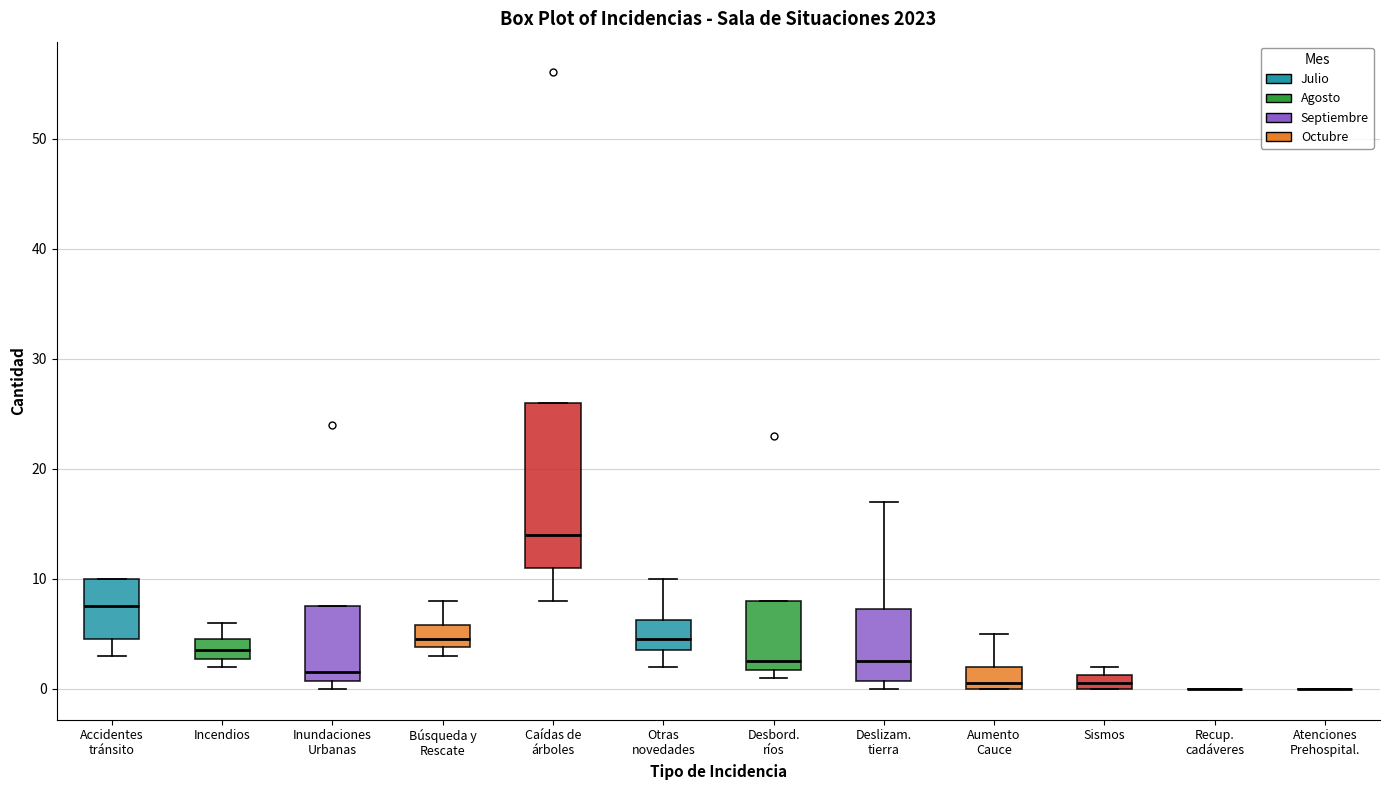

Where is the upper edge of the box for Búsqueda y Rescate on the y-axis? The values are not printed on the chart, so give them approximately, as read against the axis.

6